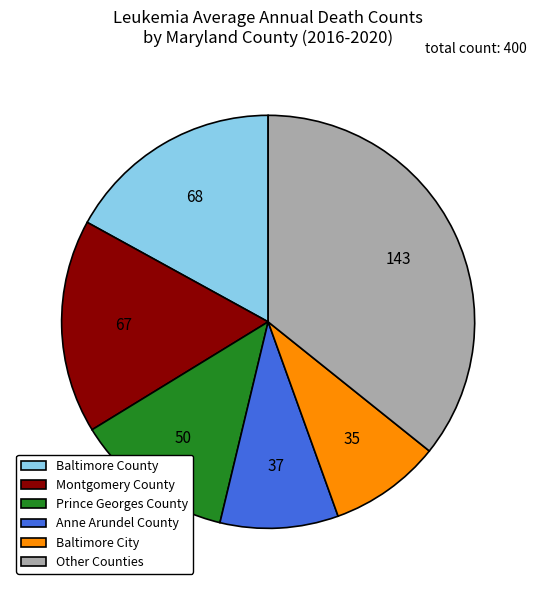

What is the largest slice in the pie chart?

Other Counties